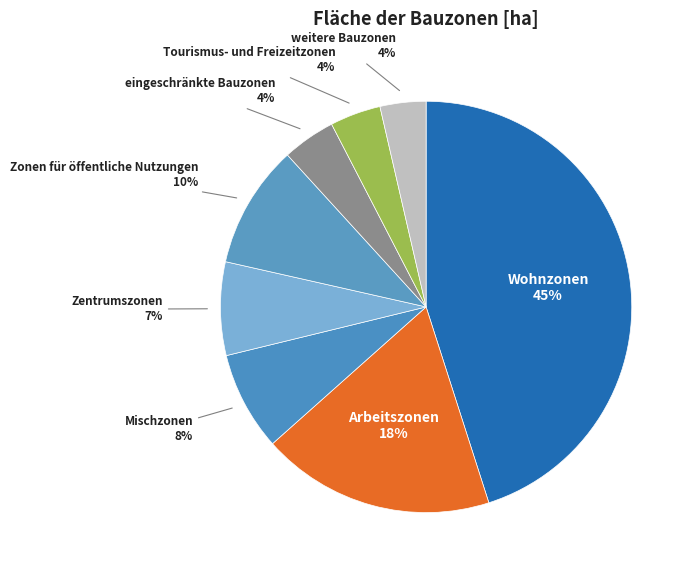

Is there any slice that represents more than half of the pie?

No